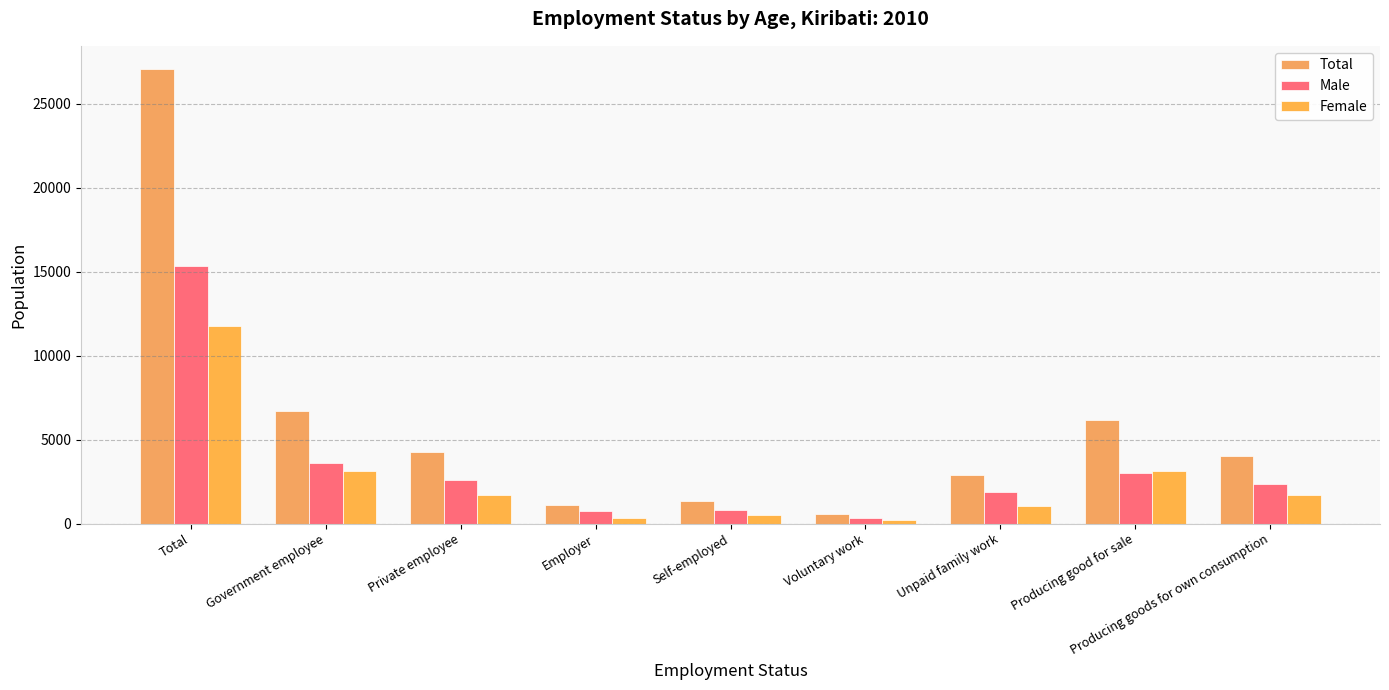

How many bars are there in total?

27